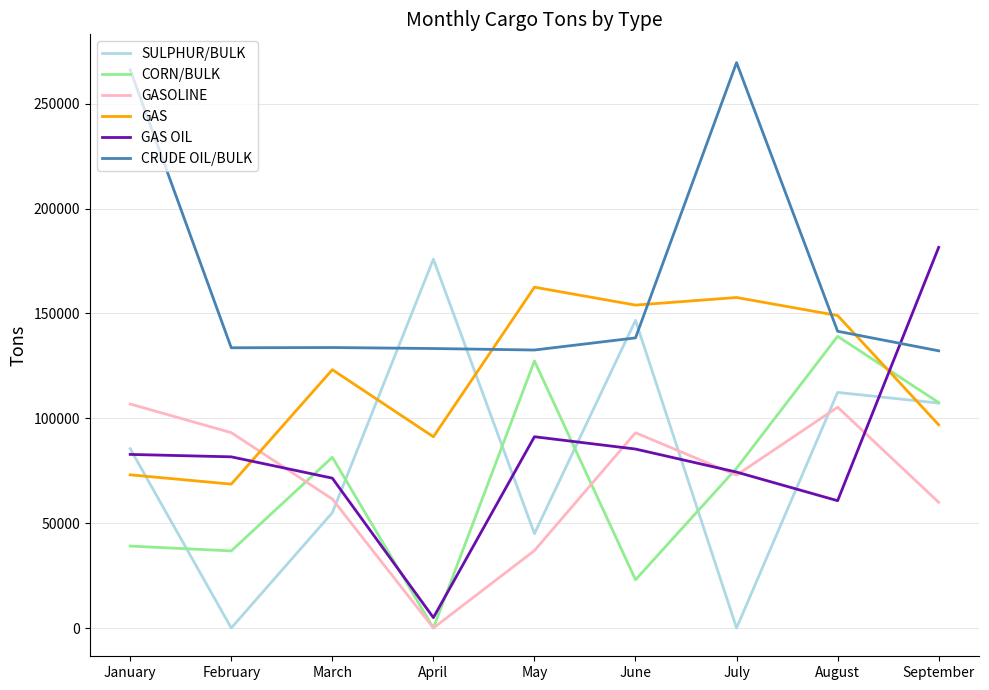

Does the chart have visible grid lines?

Yes